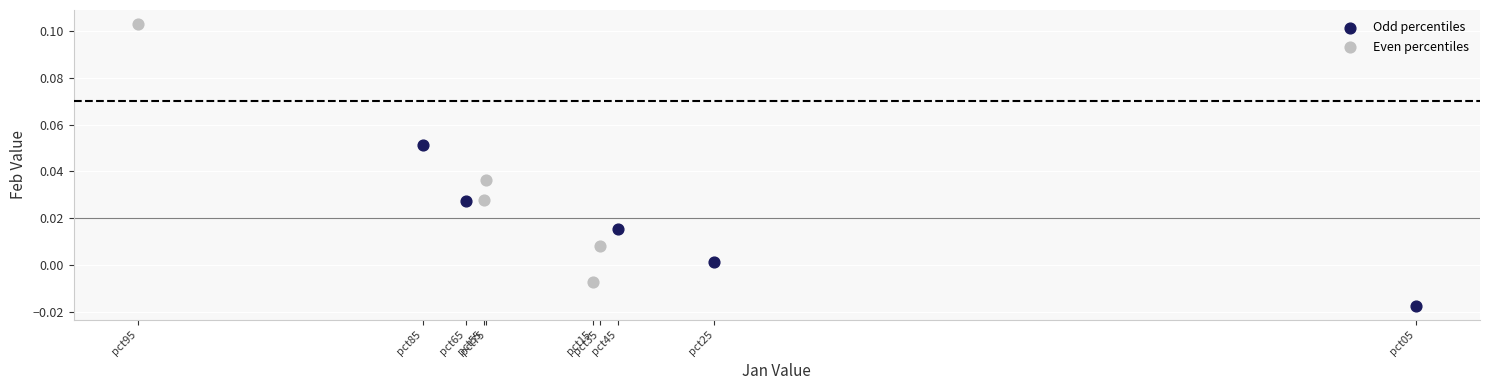

Which series contains the highest Y value?

Even percentiles